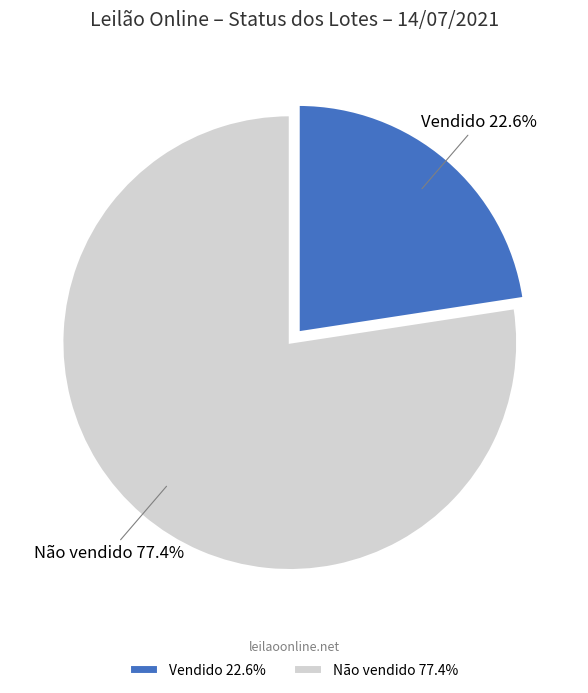

Is Vendido the majority of the pie?

No